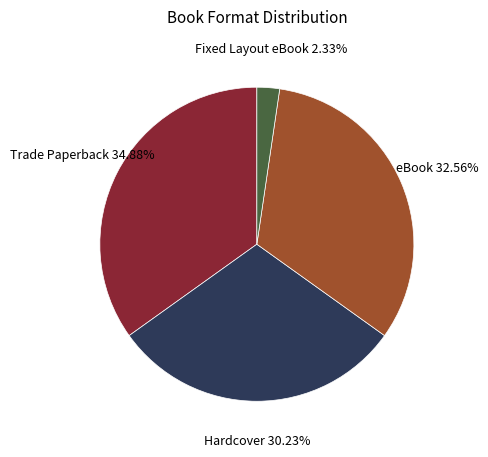

Is there any slice that represents more than half of the pie?

No